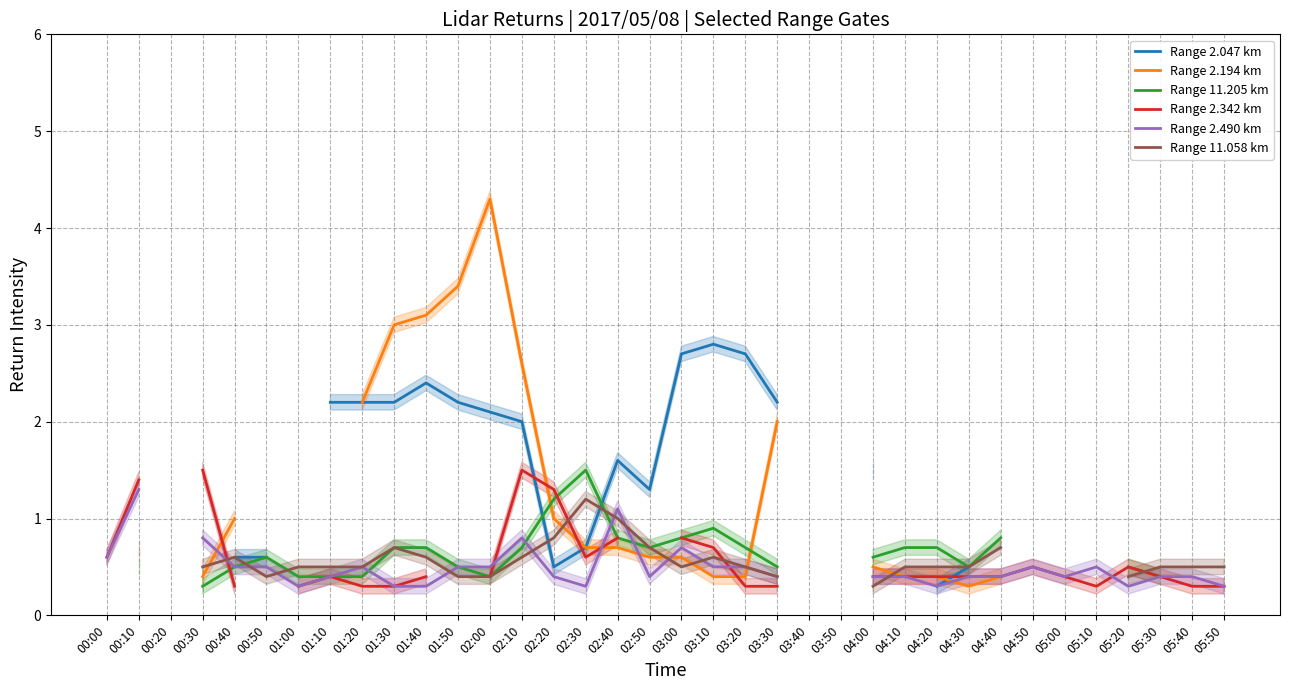

What is the greatest value displayed?

4.3